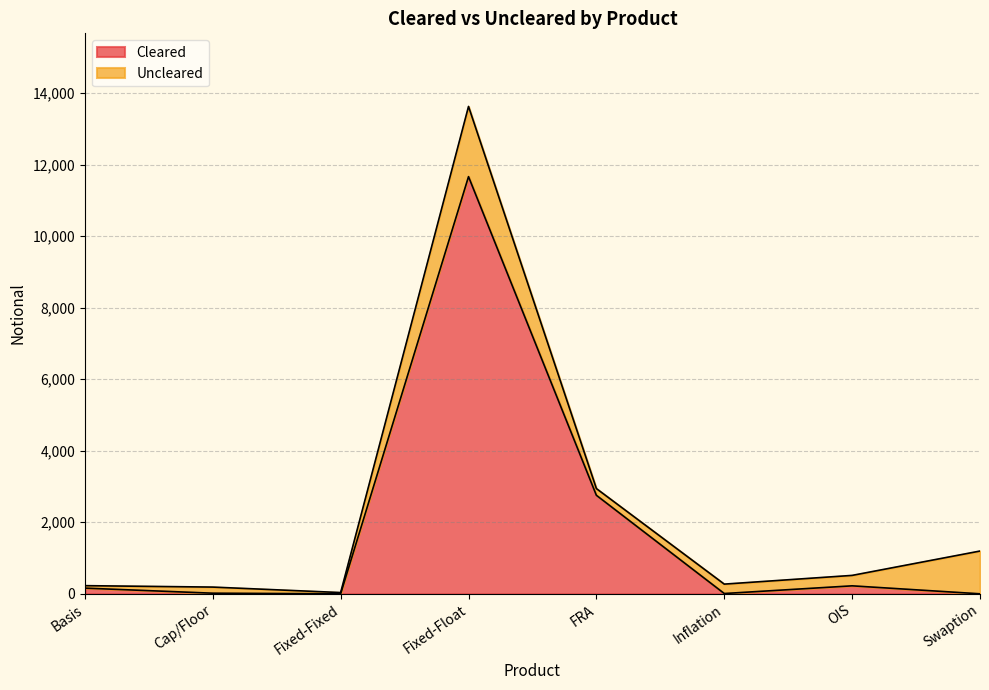

What is the change in value from Inflation to Swaption?

-8